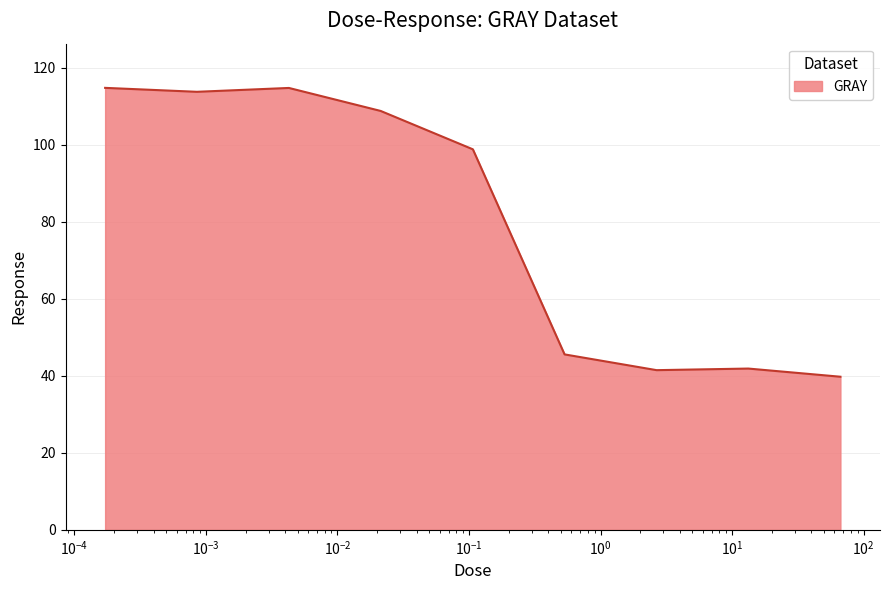

What is the maximum value shown in the chart?

114.8